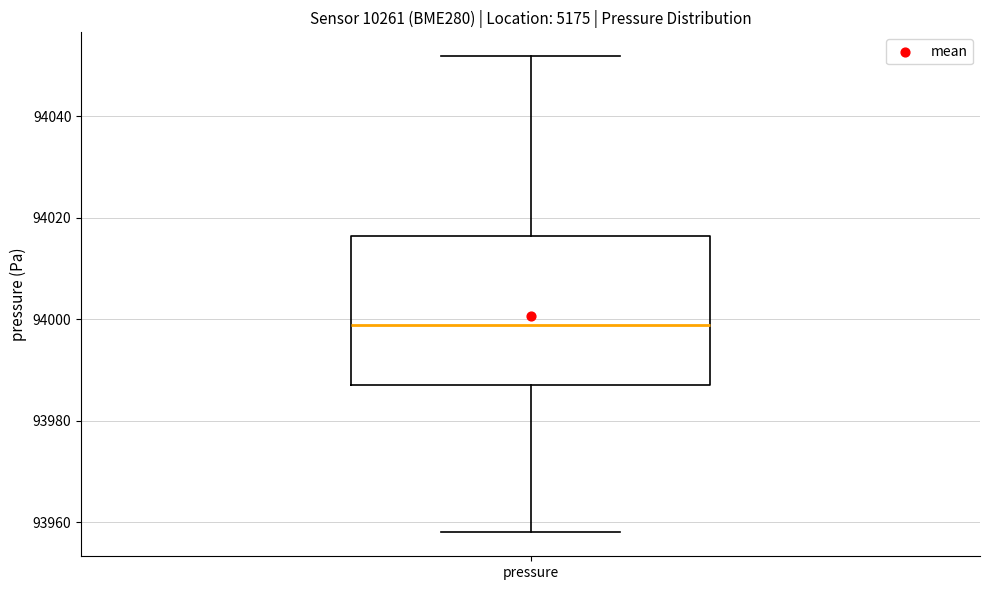

Read this box plot against the y-axis: the position of the median line, the range covered by the box, and the ends of both whiskers. The values are not printed on the chart, so give them approximately, as read against the axis.

median 93998, box 93988 to 94016, whiskers 93958 to 94052